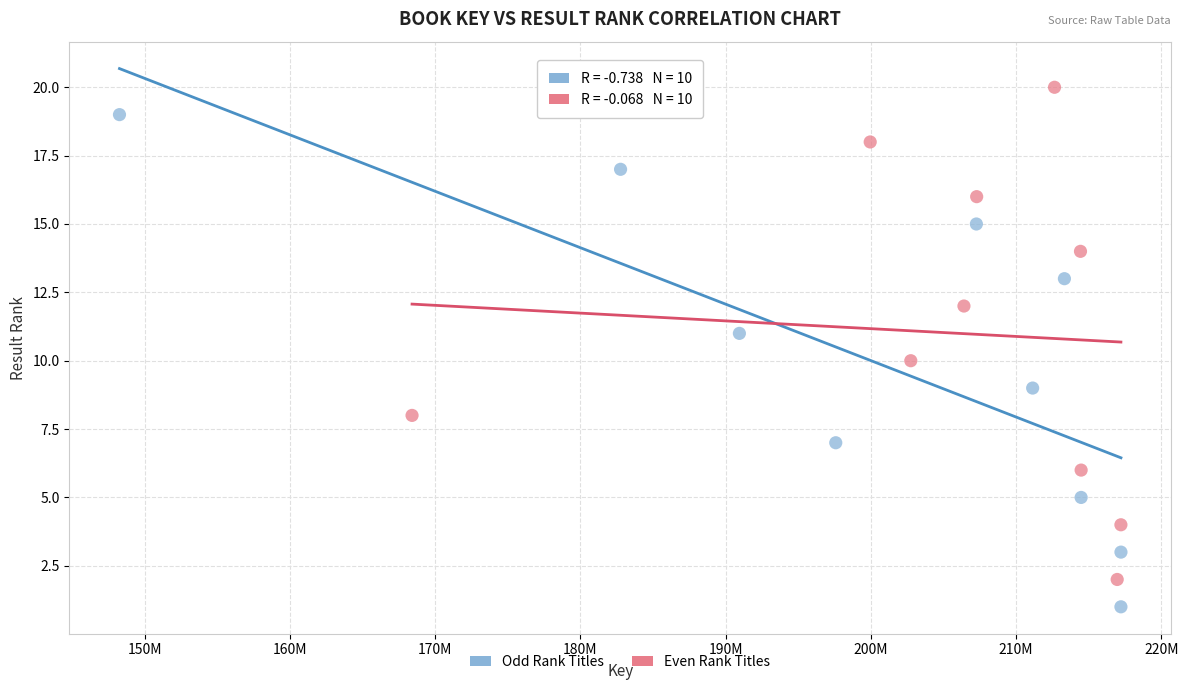

Which series contains the highest Y value?

Even Rank Titles